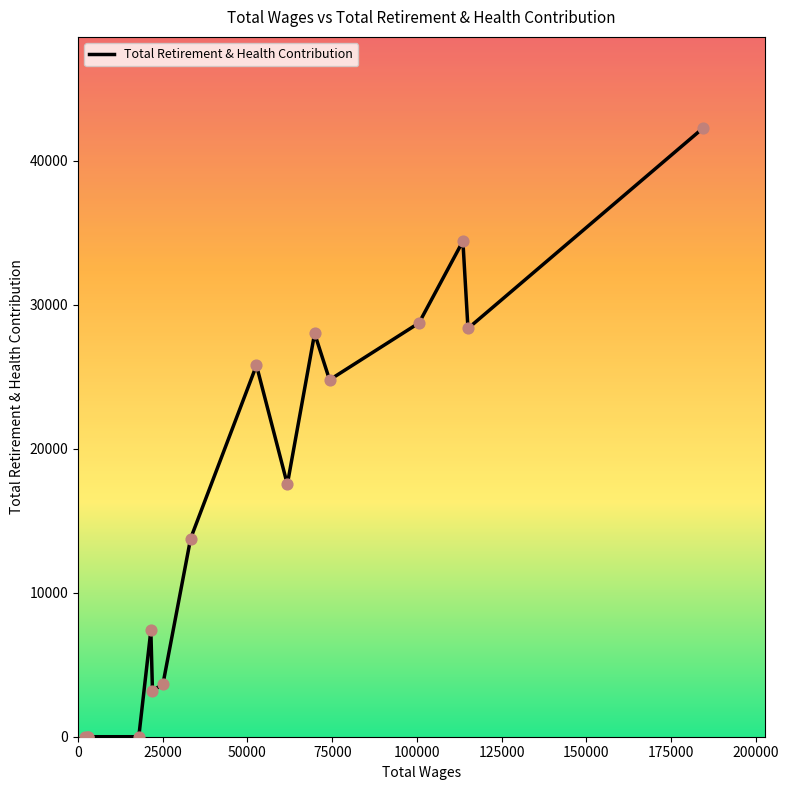

What is the greatest value displayed?

42273